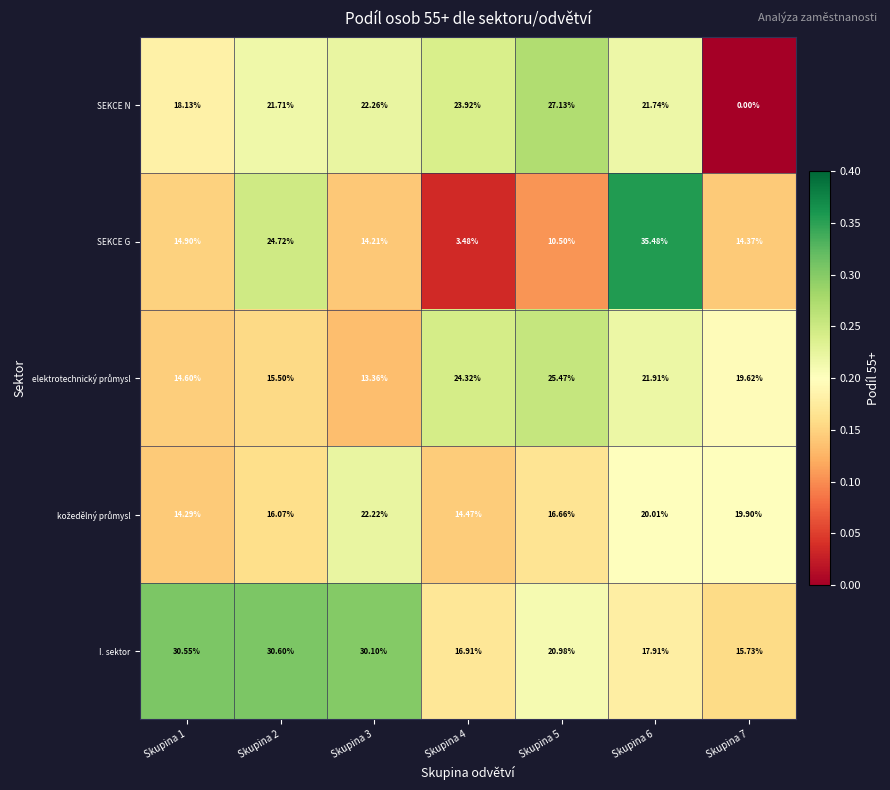

Which series has the largest total across all categories?

I. sektor